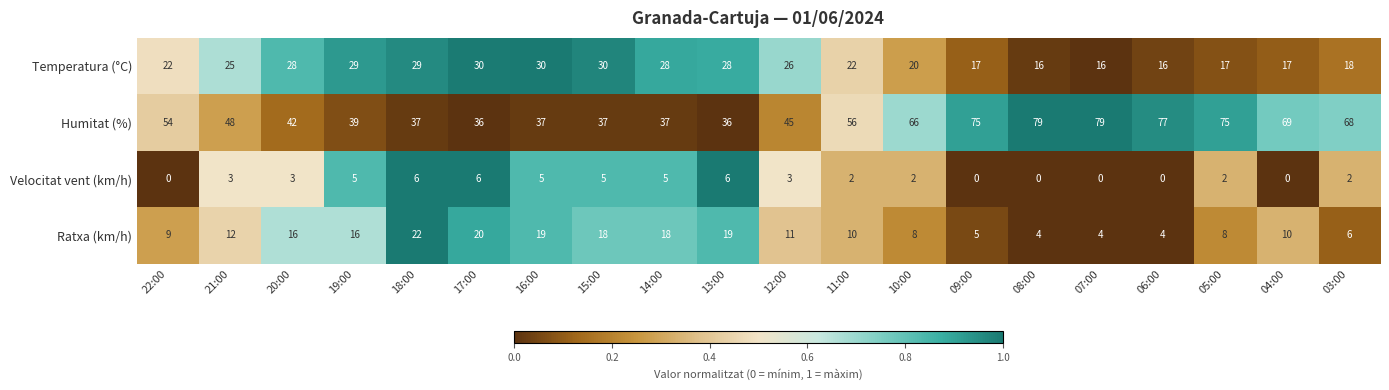

List the series in order of their overall mean, highest first.

Humitat (%), Temperatura (°C), Ratxa (km/h), Velocitat vent (km/h)